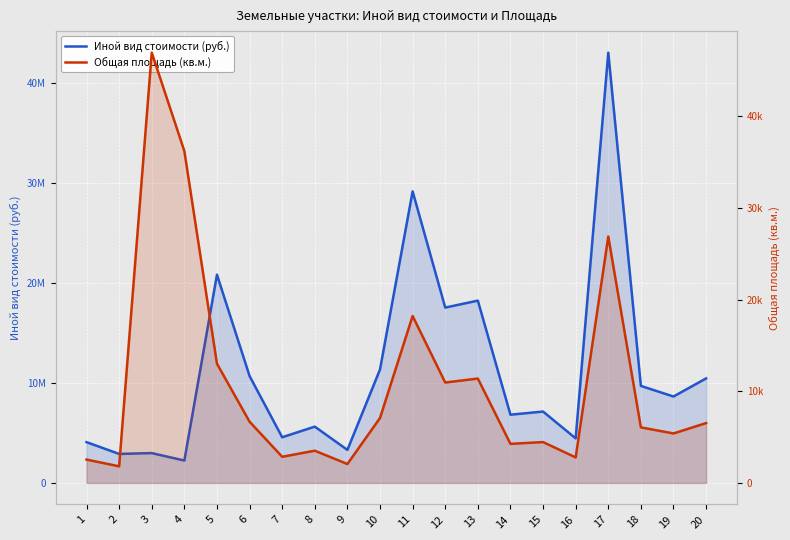

True or false: Иной вид стоимости (руб.) has a value of 5326595.9 at 19.

False